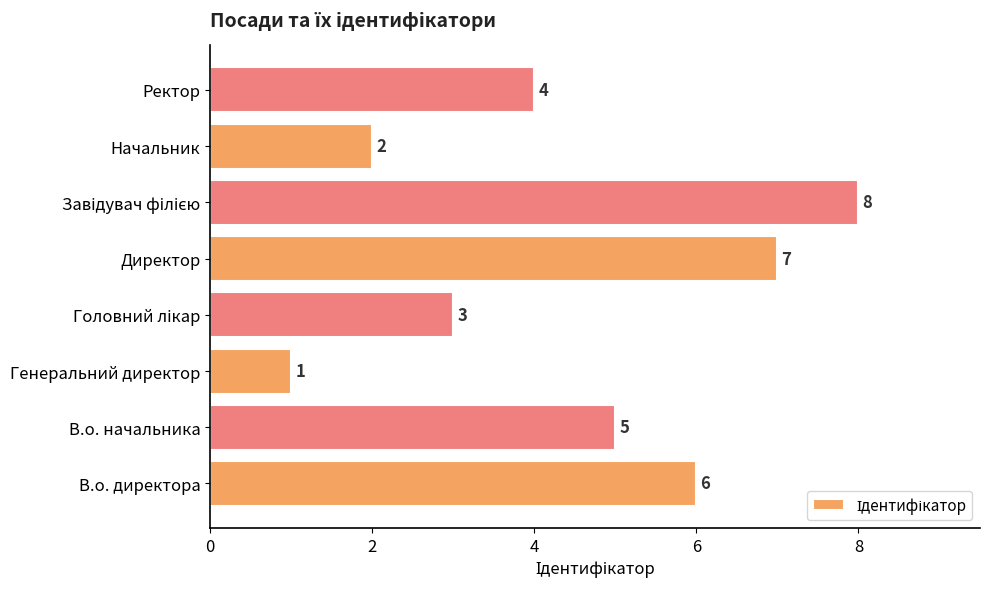

Approximately how many times larger is the value at В.о. директора compared to В.о. начальника?

1.2